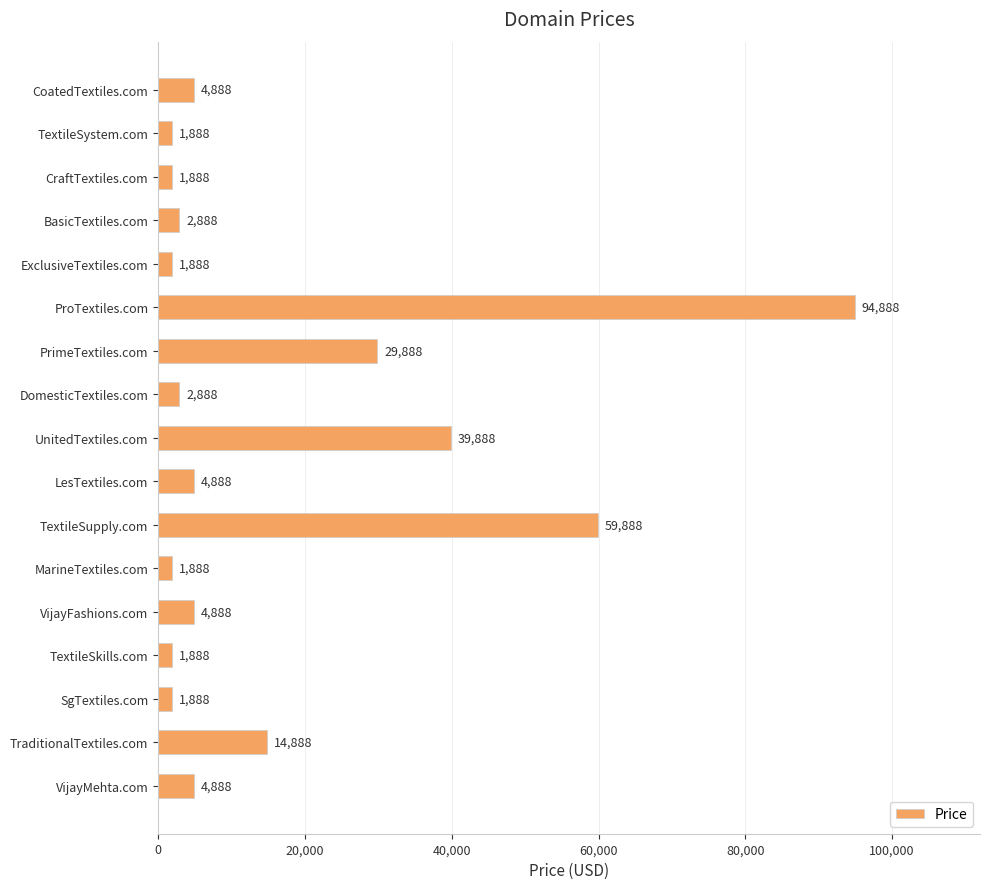

At which label is the value closest to 48388?

UnitedTextiles.com